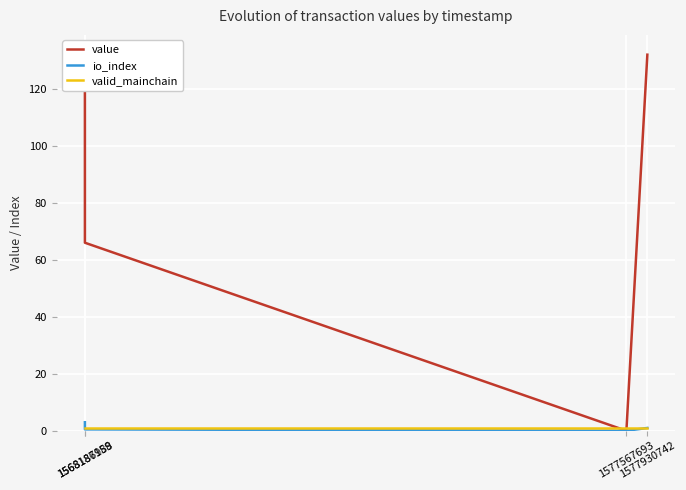

What is the sum of the io_index values at 1568186988 and 1568187159?

3.5